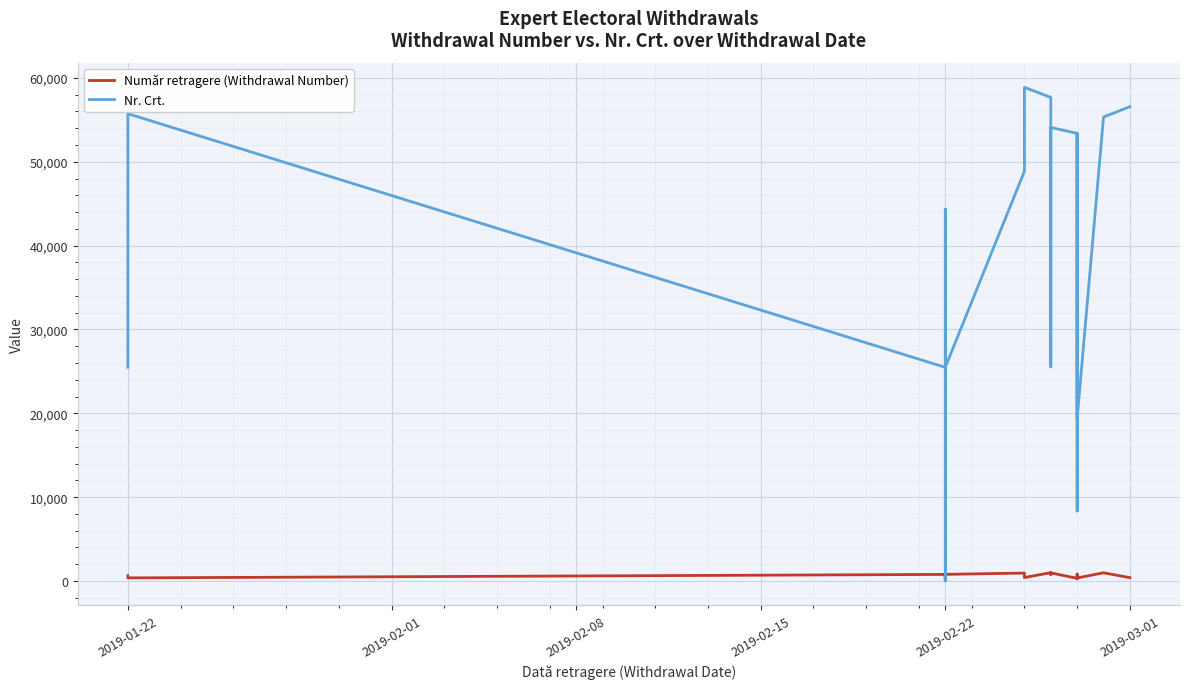

How many data points in Nr. Crt. are above 44346?

9